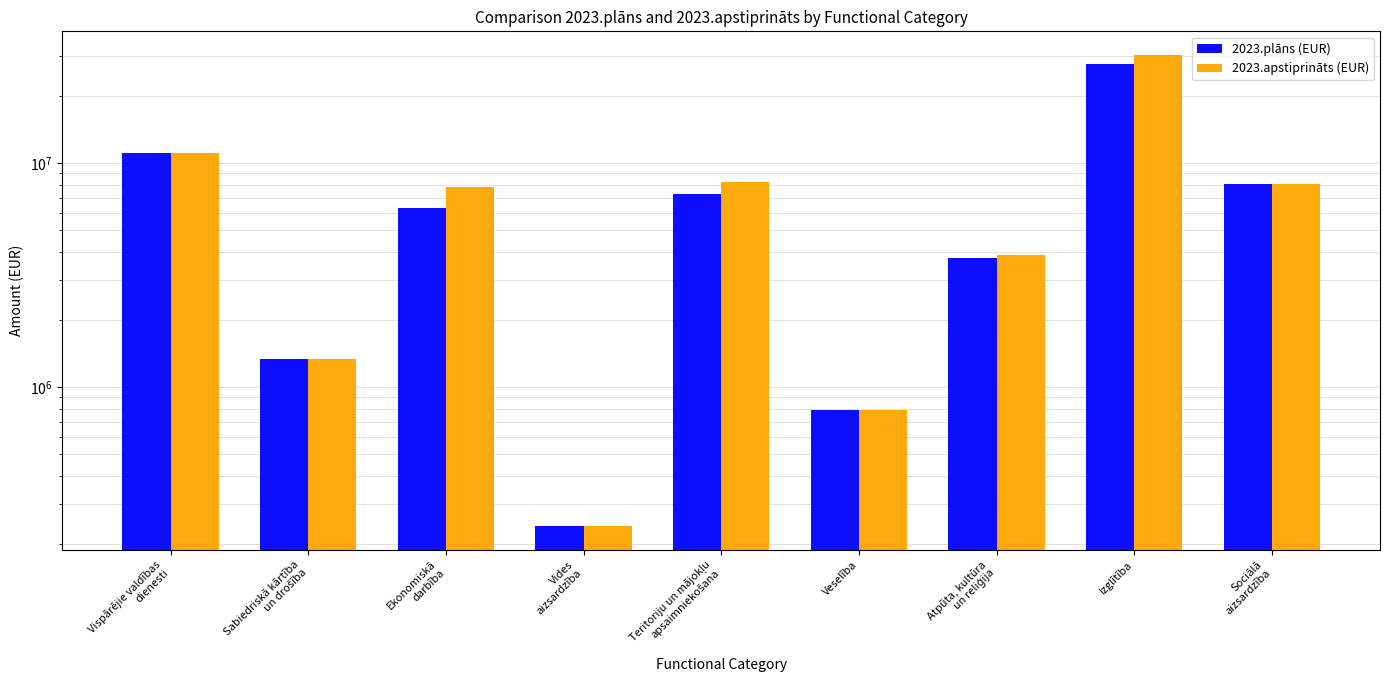

What is the label of the 3rd bar from the right?

Atpūta, kultūra
un reliģija